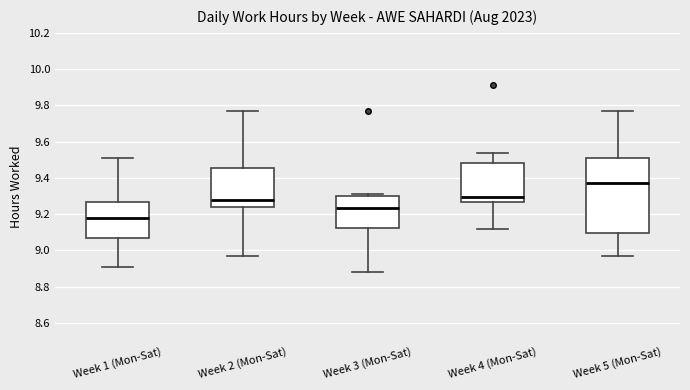

Comparing the boxes themselves (not the whiskers), which one is the tallest?

Week 5 (Mon-Sat)